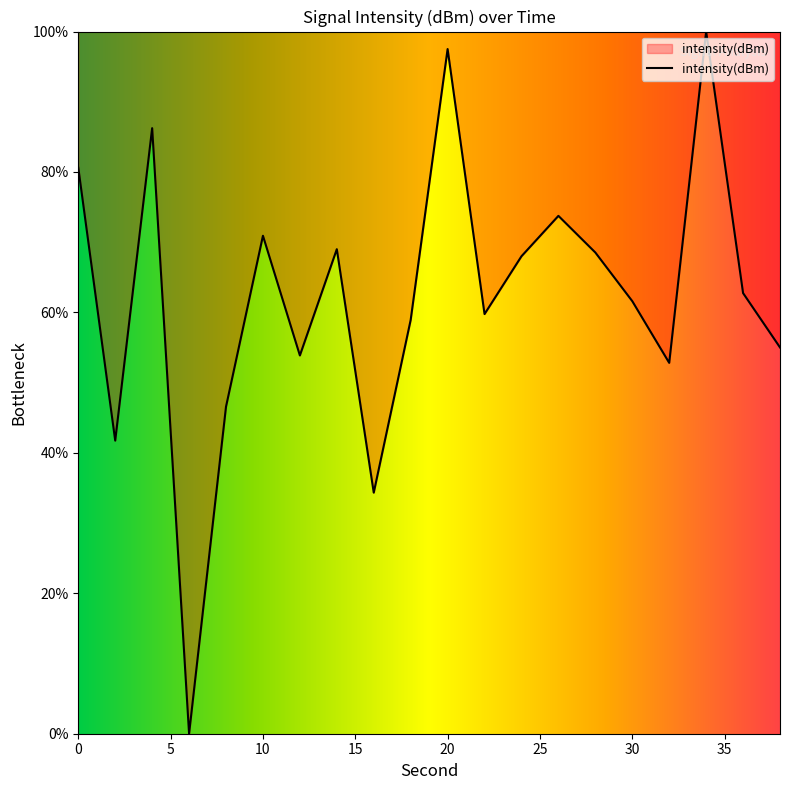

What is the greatest value displayed?

100.0